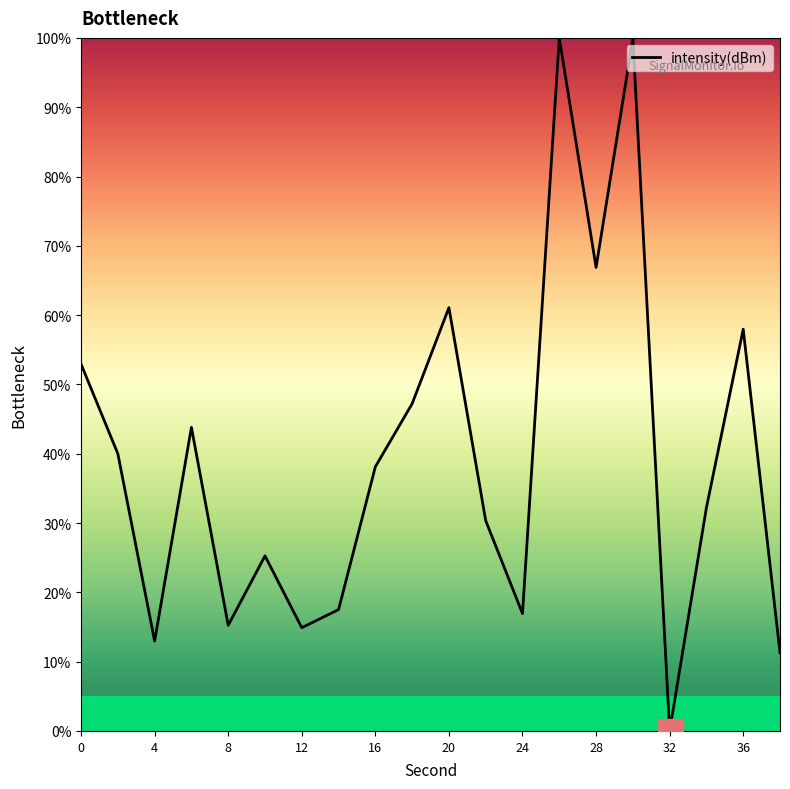

What is the maximum value shown in the chart?

100.0